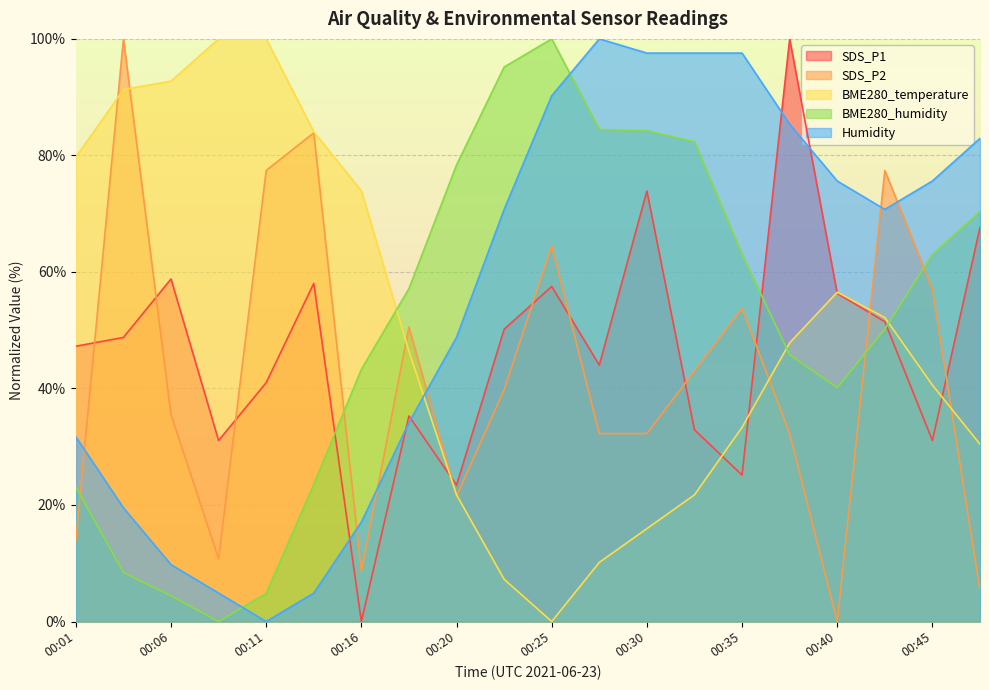

Reading left to right, transcribe all the data shown in this chart.

SDS_P1: 00:01=47.2	00:03=48.8	00:06=58.8	00:08=31.1	00:11=41.0	00:13=58.0	00:16=0.0	00:18=35.3	00:20=23.4	00:23=50.2	00:25=57.5	00:28=44.0	00:30=73.9	00:33=32.9	00:35=25.1	00:38=100.0	00:40=56.3	00:43=51.5	00:45=31.1	00:48=67.6
SDS_P2: 00:01=14.0	00:03=100.0	00:06=35.5	00:08=10.8	00:11=77.4	00:13=83.9	00:16=8.6	00:18=50.5	00:20=21.5	00:23=39.8	00:25=64.5	00:28=32.3	00:30=32.3	00:33=43.0	00:35=53.8	00:38=32.3	00:40=0.0	00:43=77.4	00:45=57.0	00:48=5.4
BME280_temperature: 00:01=79.7	00:03=91.3	00:06=92.8	00:08=100.0	00:11=100.0	00:13=84.1	00:16=73.9	00:18=46.4	00:20=21.7	00:23=7.2	00:25=0.0	00:28=10.1	00:30=15.9	00:33=21.7	00:35=33.3	00:38=47.8	00:40=56.5	00:43=52.2	00:45=40.6	00:48=30.4
BME280_humidity: 00:01=23.1	00:03=8.4	00:06=4.4	00:08=0.0	00:11=4.8	00:13=23.5	00:16=43.3	00:18=57.1	00:20=78.4	00:23=95.2	00:25=100.0	00:28=84.5	00:30=84.2	00:33=82.4	00:35=63.0	00:38=45.8	00:40=40.1	00:43=50.2	00:45=63.0	00:48=70.4
Humidity: 00:01=31.7	00:03=19.5	00:06=9.8	00:08=4.9	00:11=0.0	00:13=4.9	00:16=17.1	00:18=34.1	00:20=48.8	00:23=70.7	00:25=90.2	00:28=100.0	00:30=97.6	00:33=97.6	00:35=97.6	00:38=85.4	00:40=75.6	00:43=70.7	00:45=75.6	00:48=82.9